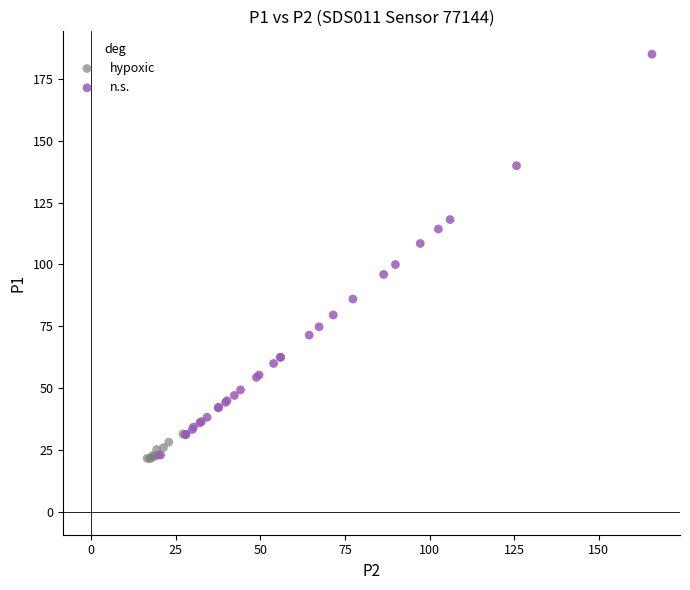

Which series contains the highest Y value?

n.s.